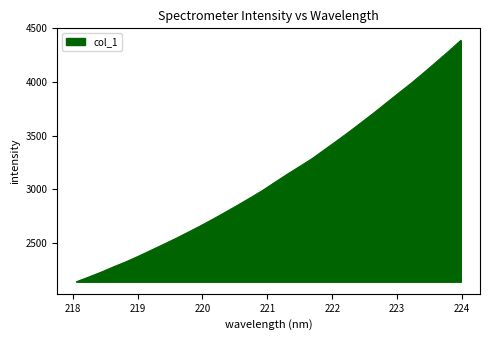

How many lines are shown in the chart?

1